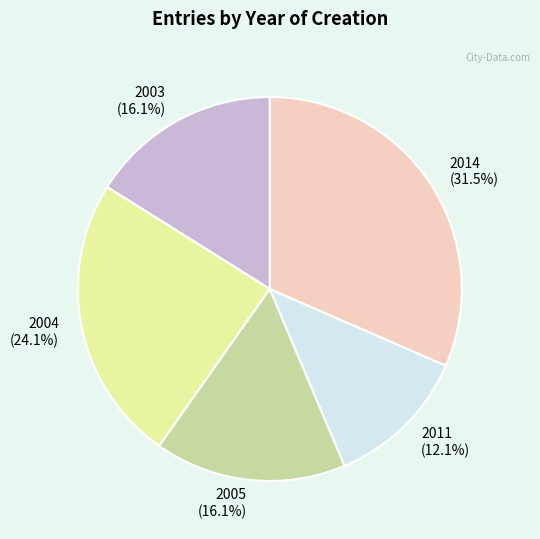

How many segments does this pie chart have?

5